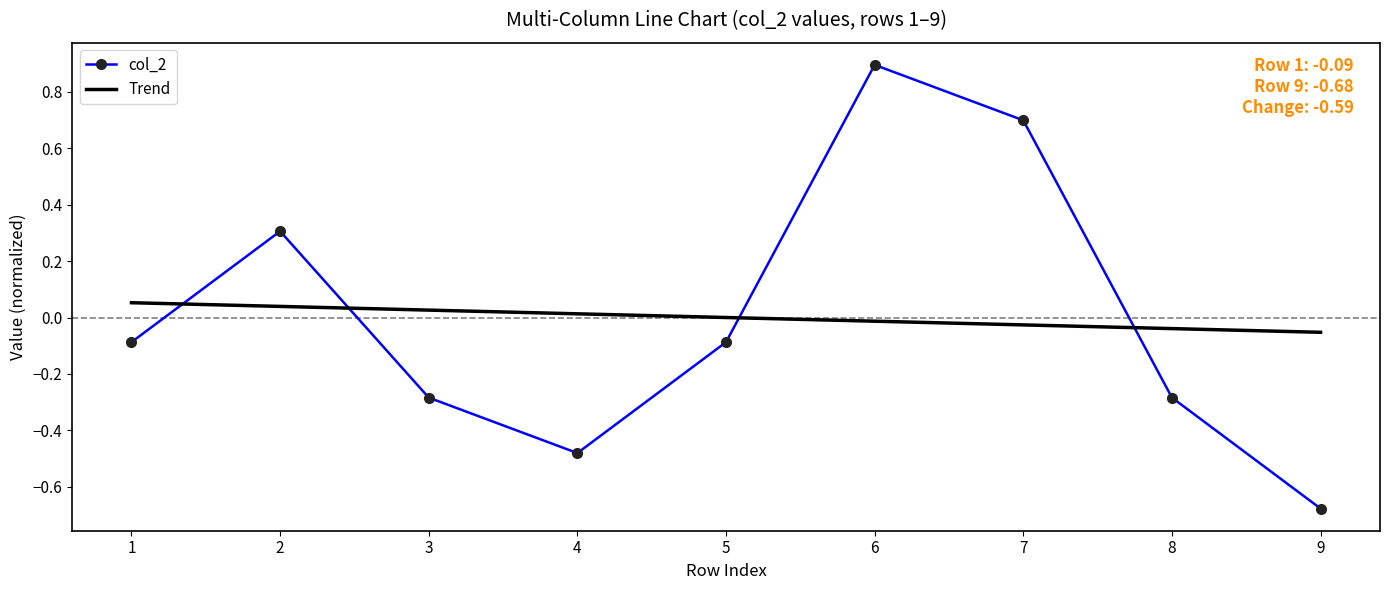

Where do Trend and col_2 first cross each other?

1 and 2